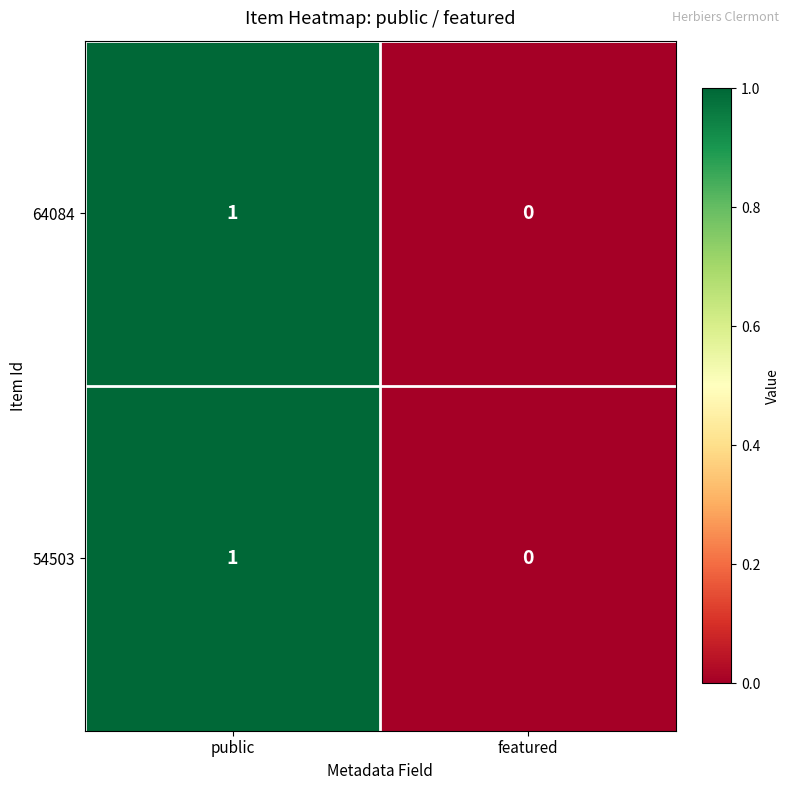

At which category does the chart reach its minimum across all series?

featured